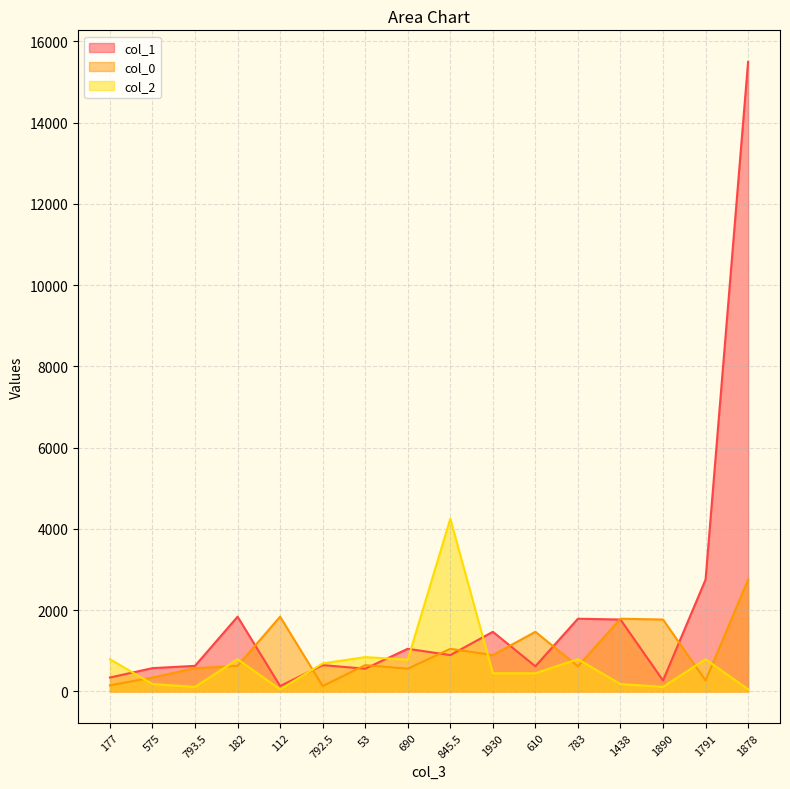

Where is col_2 nearest to the value 2152?

53